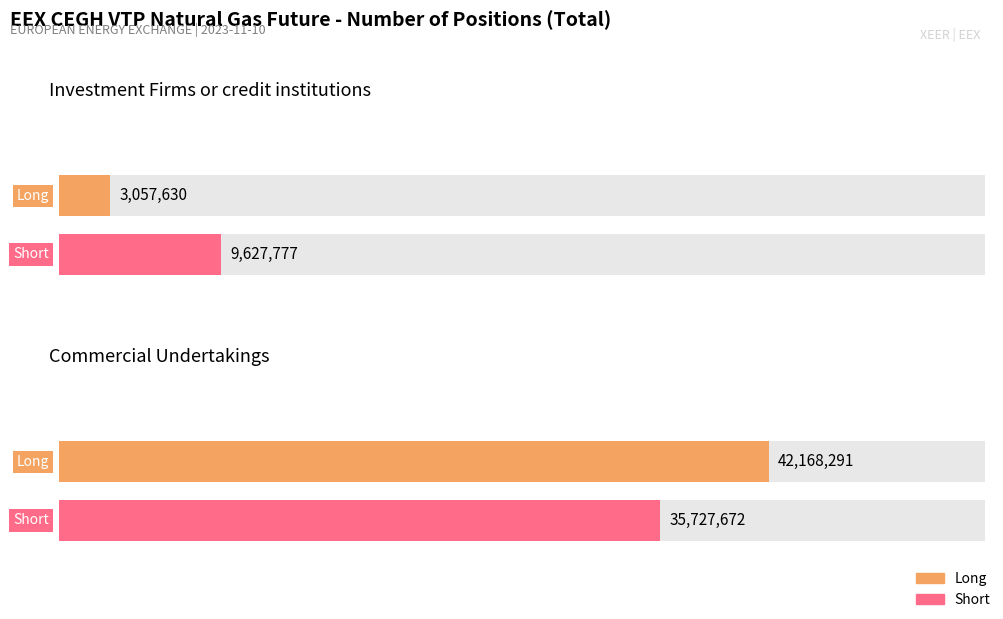

What is the sum of all Short values?

45355449